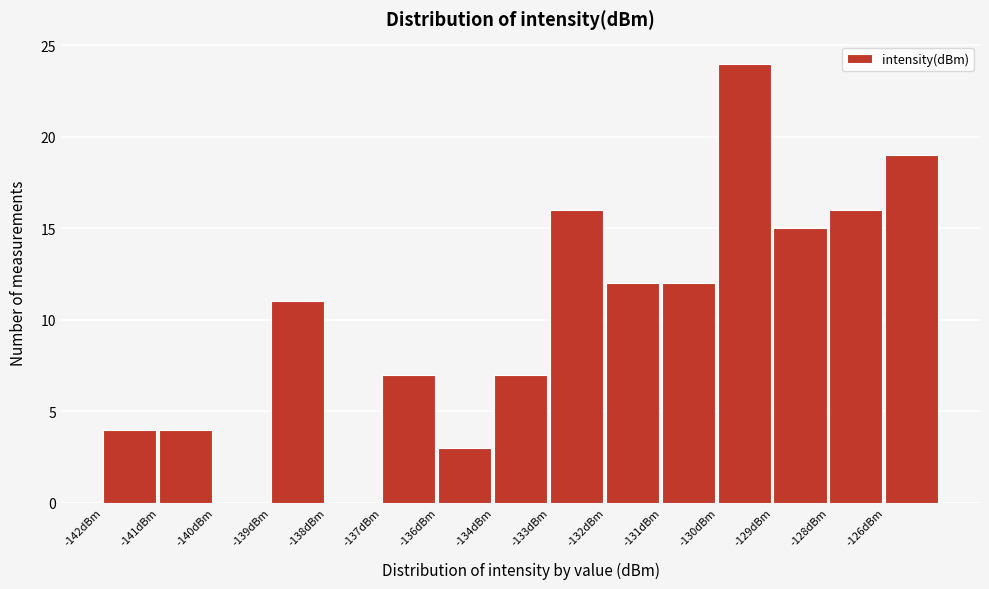

Reading left to right, what are all the values shown in this chart?

-142dBm=4	-141dBm=4	-140dBm=0	-139dBm=11	-138dBm=0	-137dBm=7	-136dBm=3	-134dBm=7	-133dBm=16	-132dBm=12	-131dBm=12	-130dBm=24	-129dBm=15	-128dBm=16	-126dBm=19